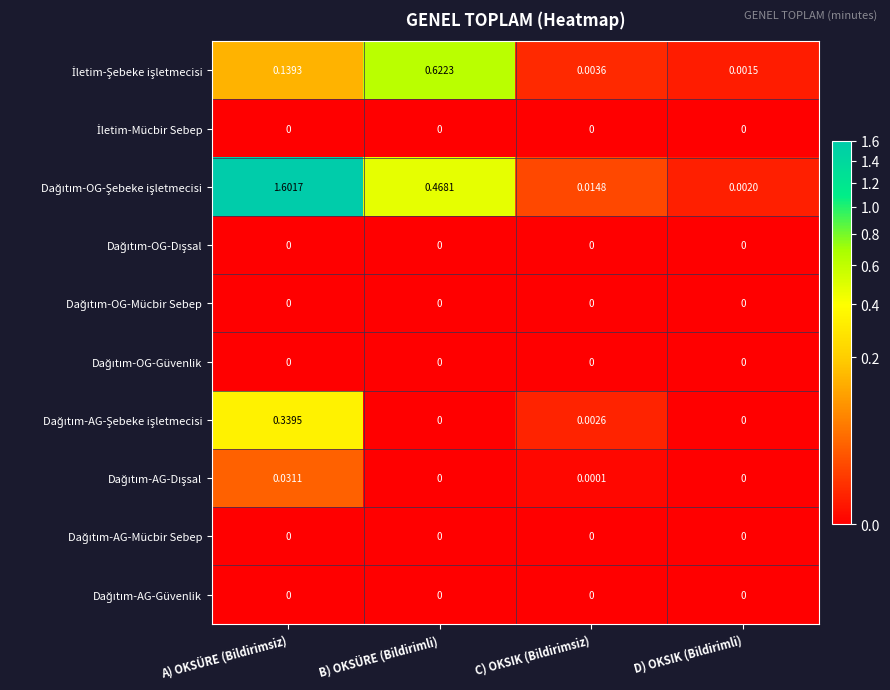

At which category is the sum across all series the highest?

A) OKSÜRE (Bildirimsiz)